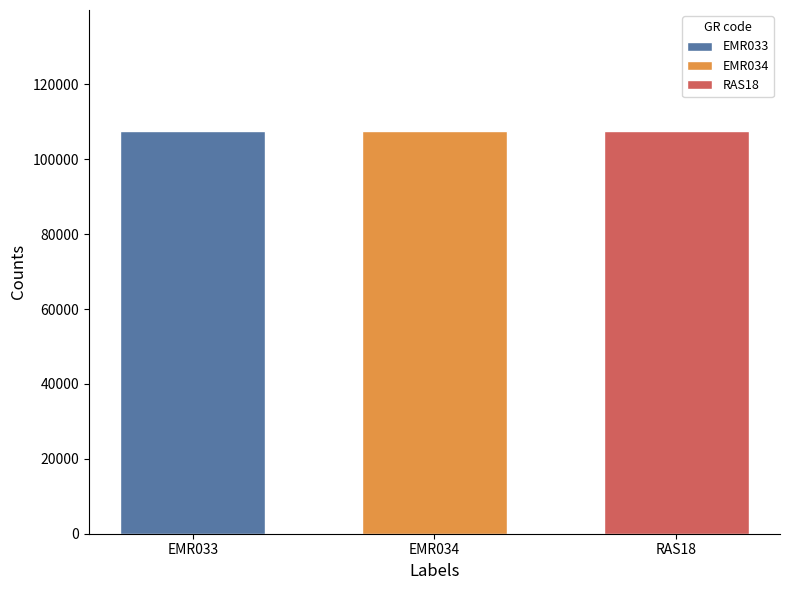

Which series has the largest range (max minus min)?

EMR033